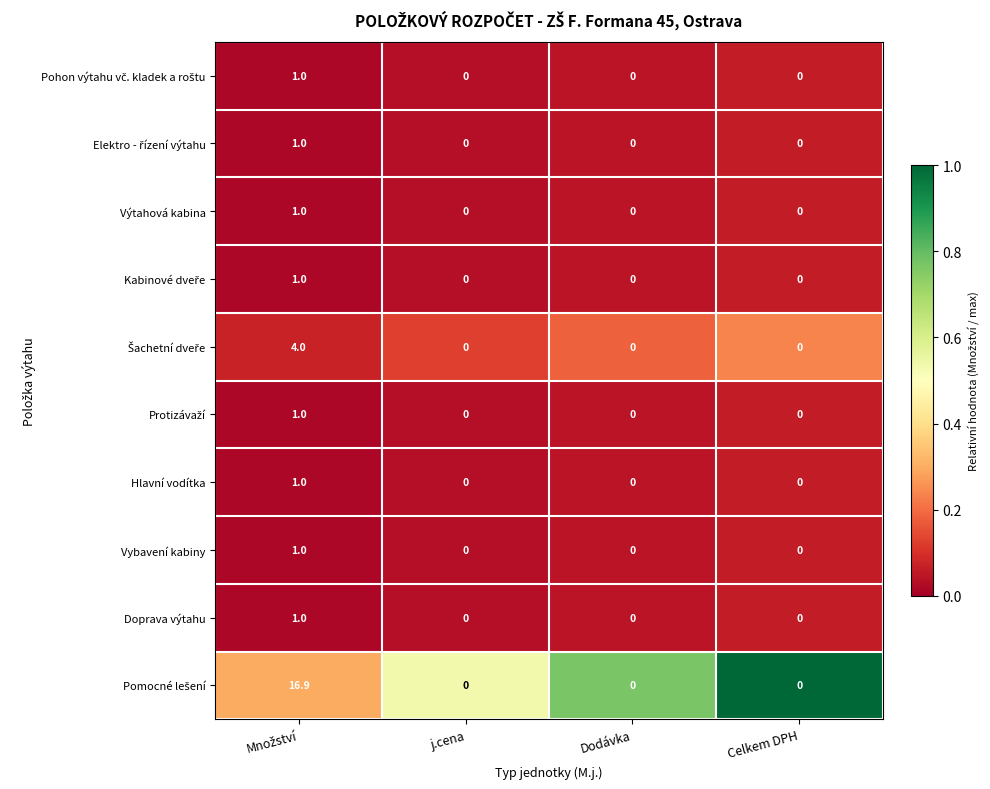

The Vybavení kabiny series shows -0.5 at Dodávka. True or false?

False